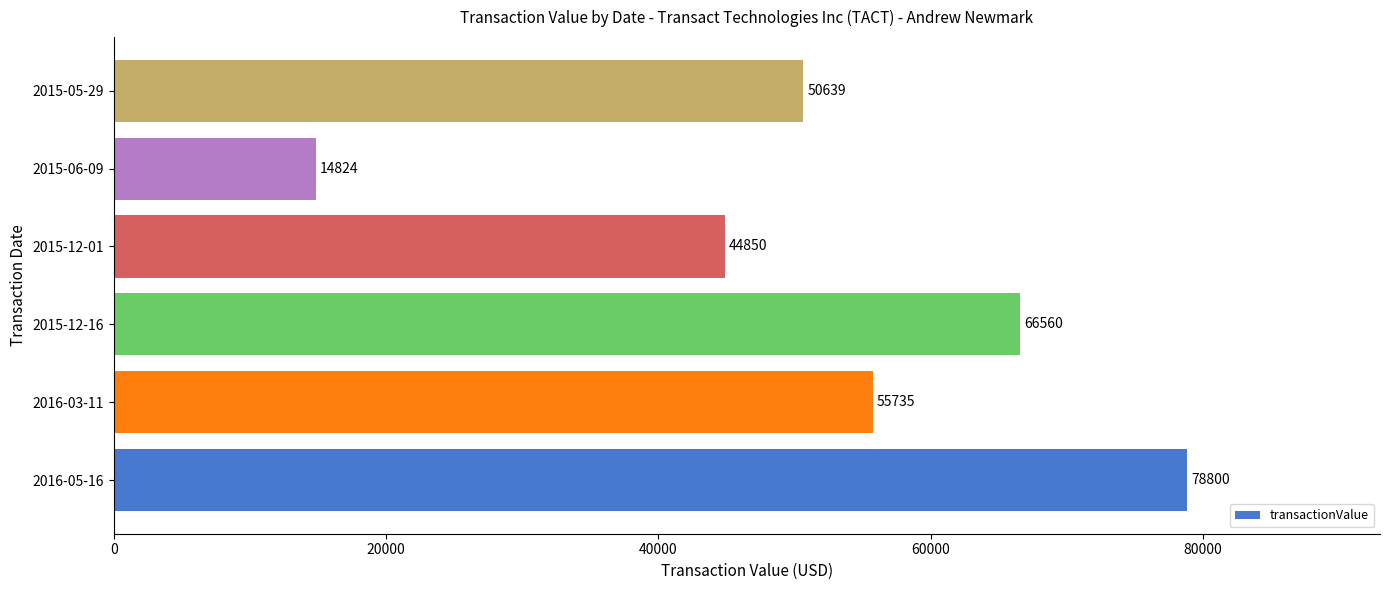

What is the minimum value shown in the chart?

14824